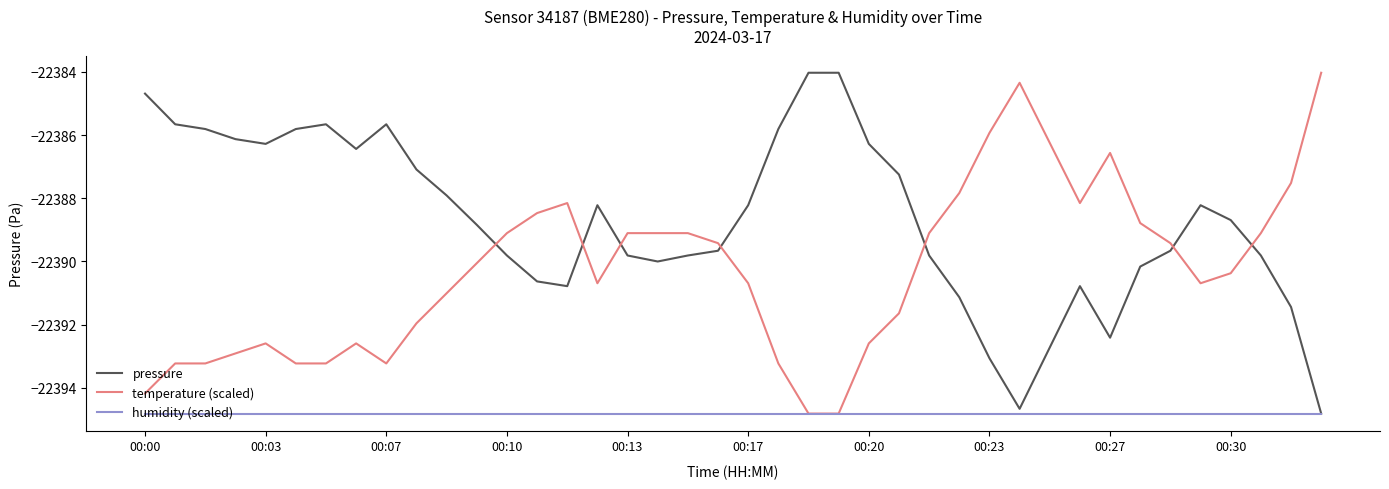

Is this an area chart (filled region under the line)?

No